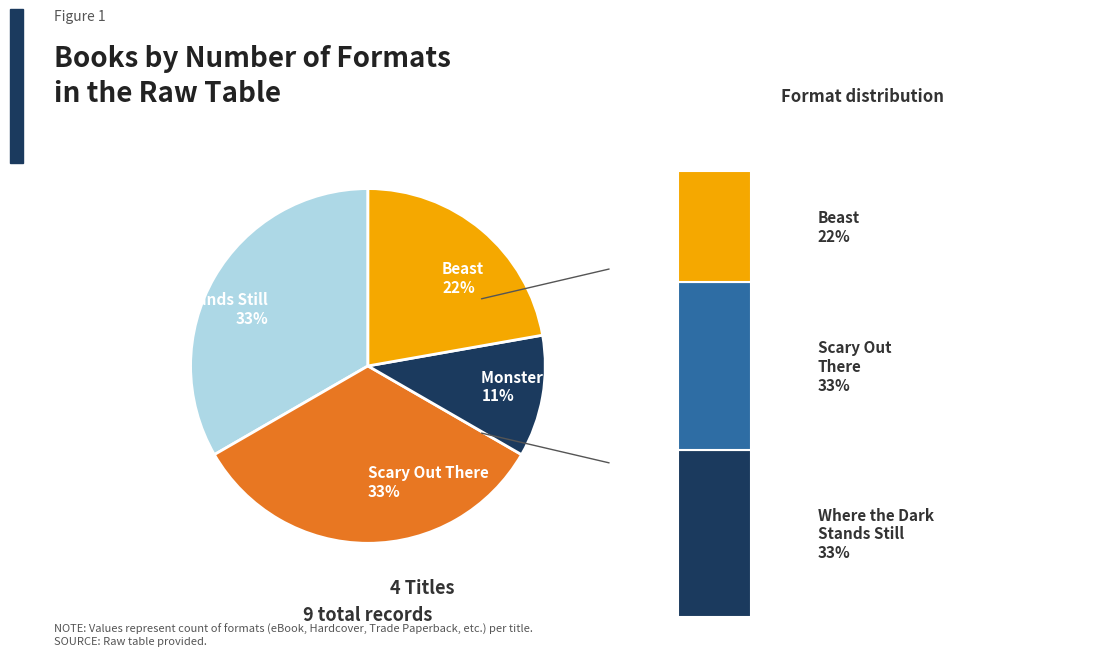

How many slices are in this pie chart?

4